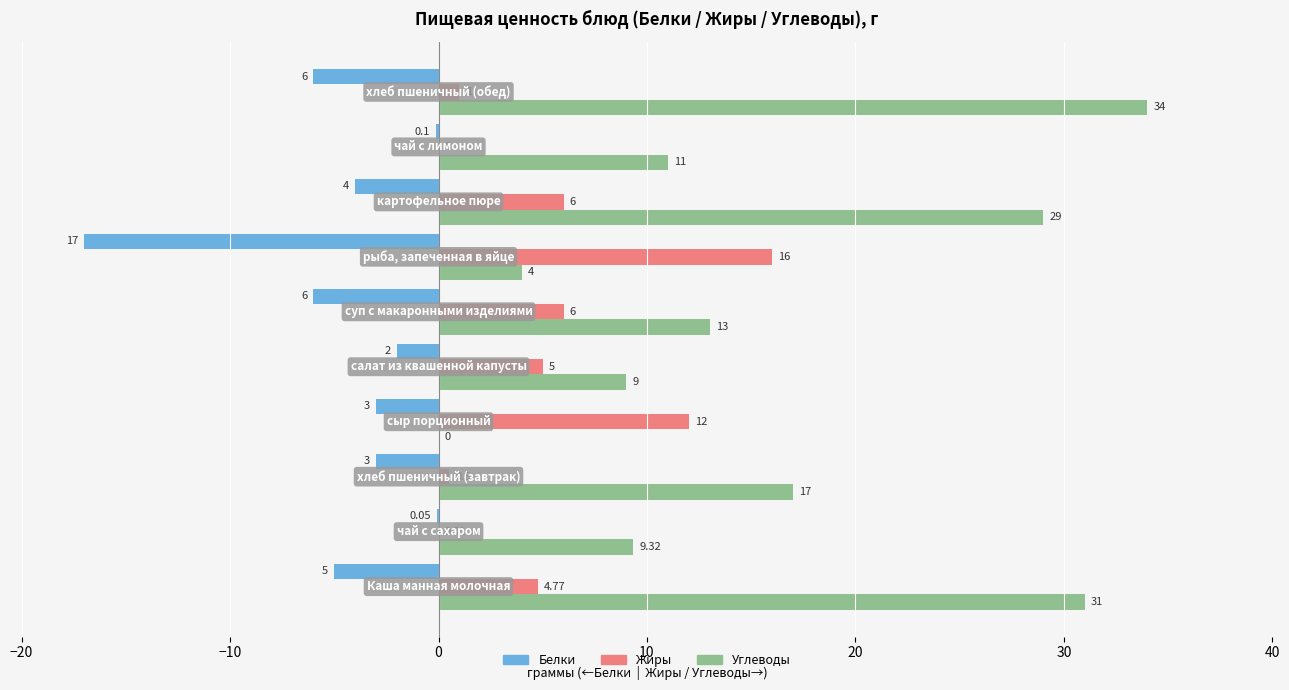

Which series has the largest total across all categories?

Углеводы